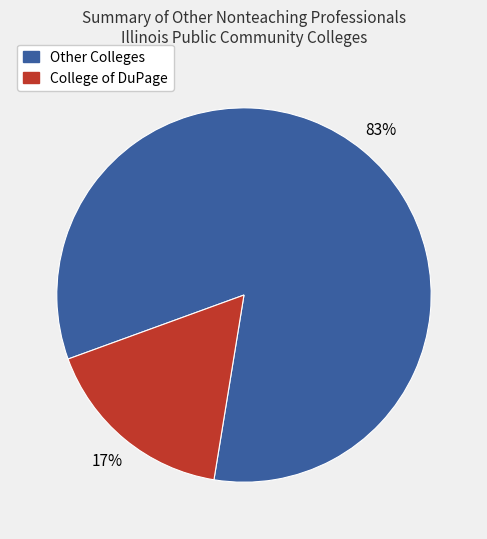

How many slices are in this pie chart?

2